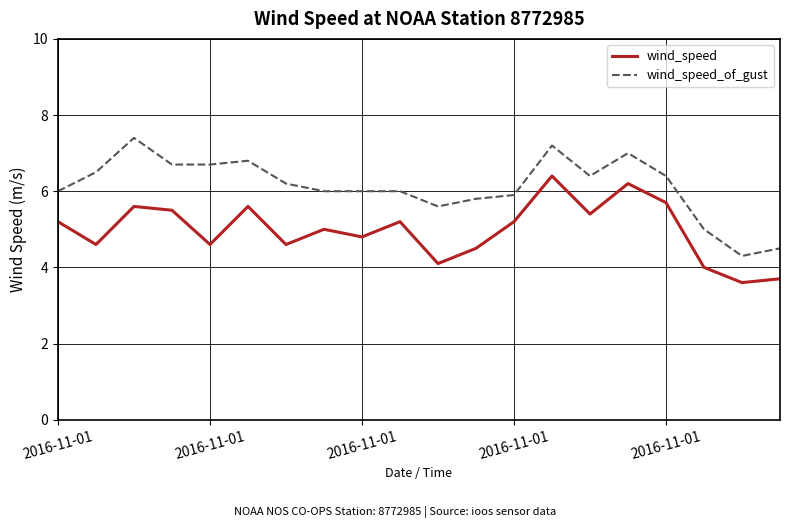

Which series has the widest spread of values?

wind_speed_of_gust